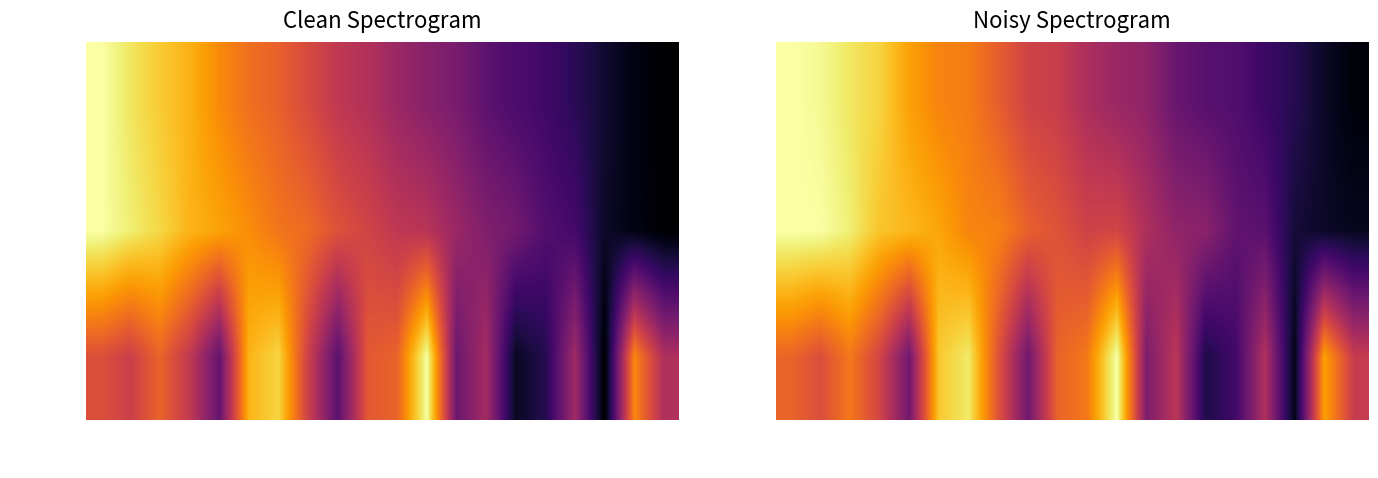

What is the maximum value for Nonce?

1.0